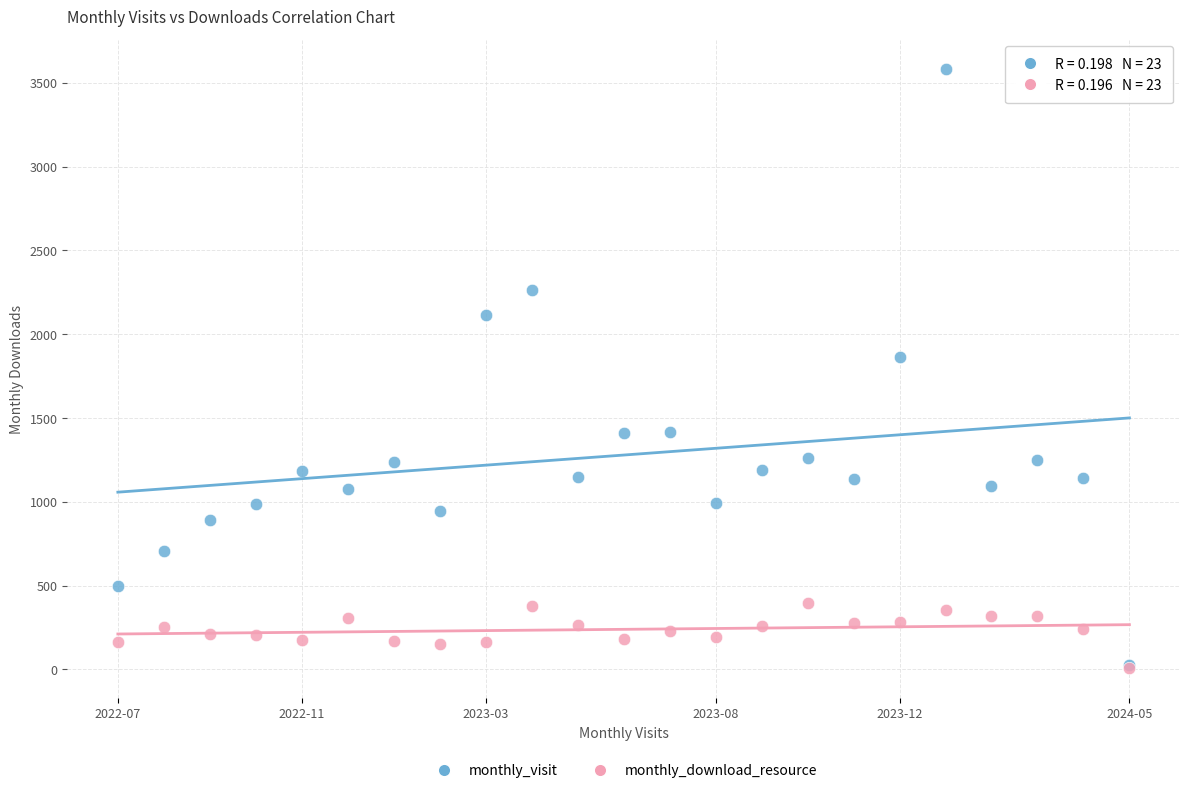

Which series has the widest spread of Y values?

monthly_visit